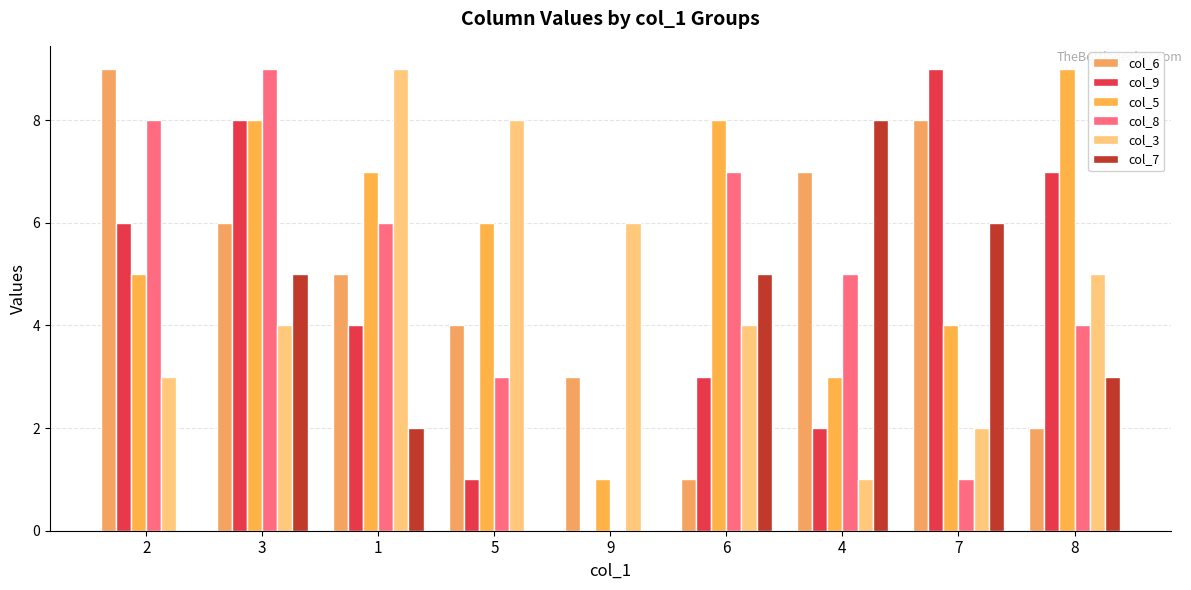

What is the total value across all series at 4?

26